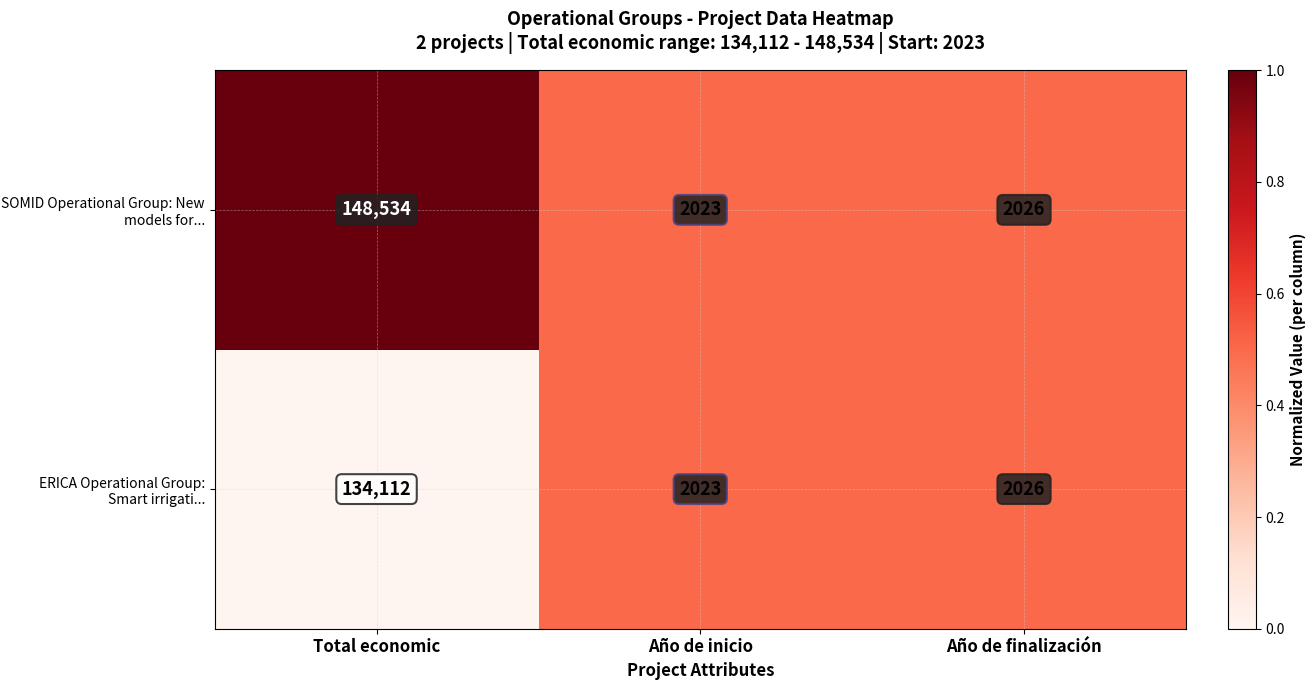

At which category is the sum across all series the highest?

Total economic